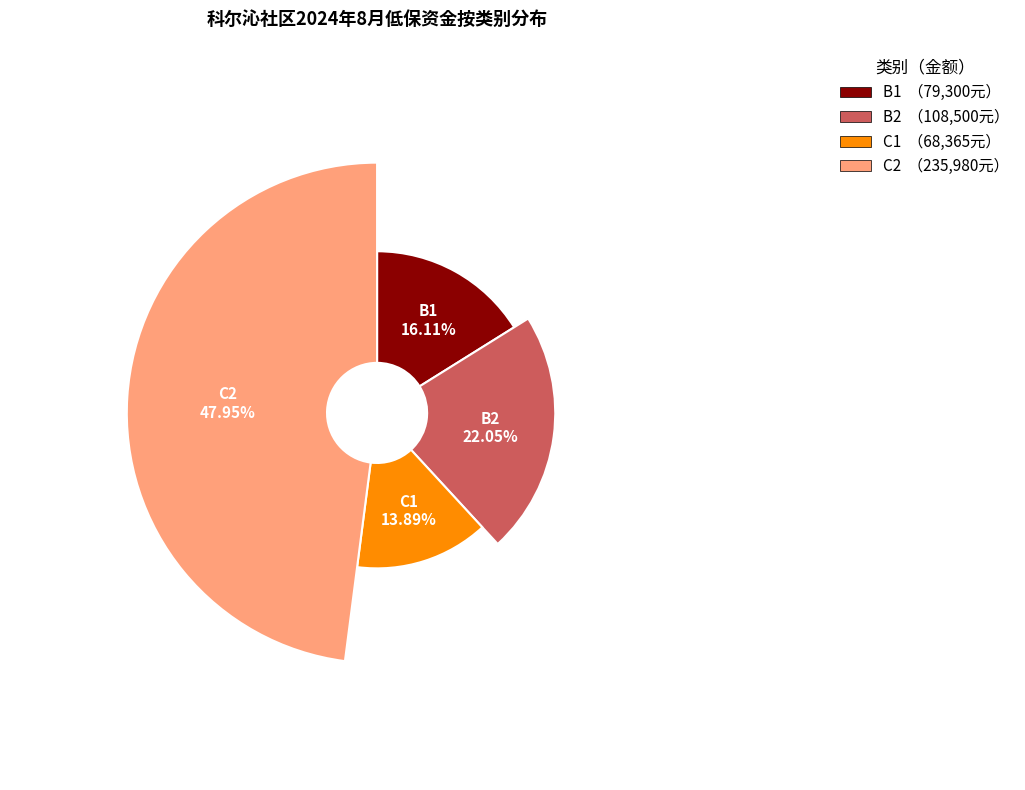

How many segments does this pie chart have?

4